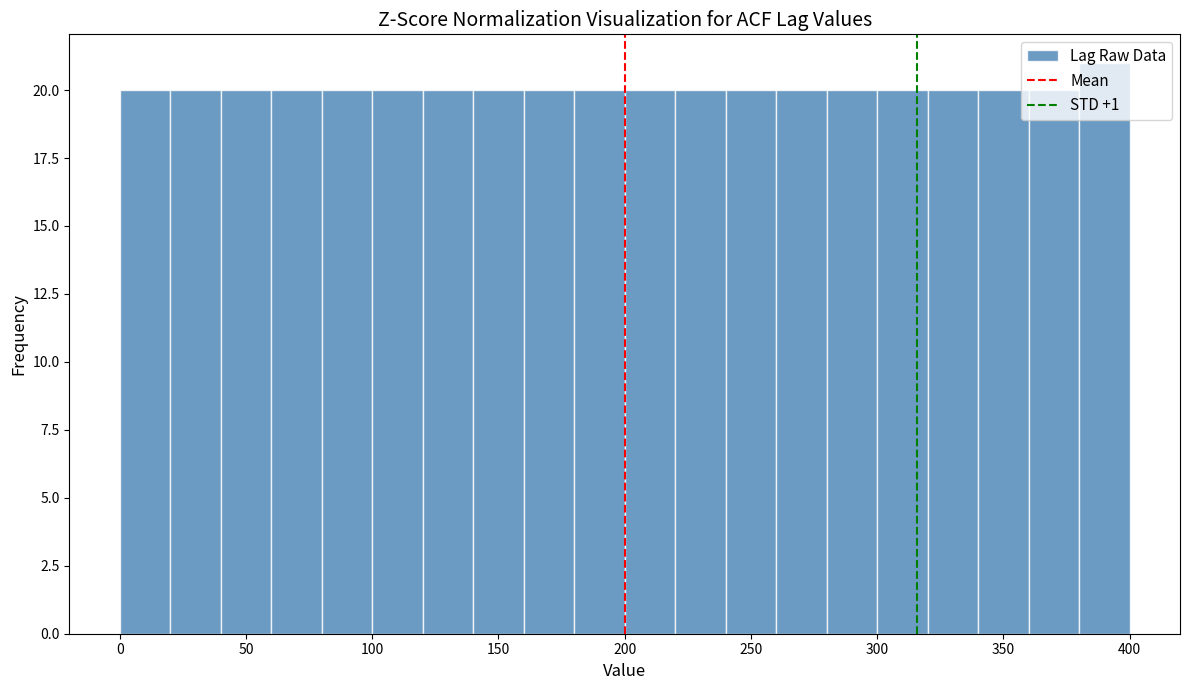

Reading left to right, list every bar in this chart as the range it spans on the x-axis followed by its height. The values are not printed on the chart, so give them approximately, as read against the axis.

0 to 20: 20
20 to 40: 20
40 to 60: 20
60 to 80: 20
80 to 100: 20
100 to 120: 20
120 to 140: 20
140 to 160: 20
160 to 180: 20
180 to 200: 20
200 to 220: 20
220 to 240: 20
240 to 260: 20
260 to 280: 20
280 to 300: 20
300 to 320: 20
320 to 340: 20
340 to 360: 20
360 to 380: 20
380 to 400: 21